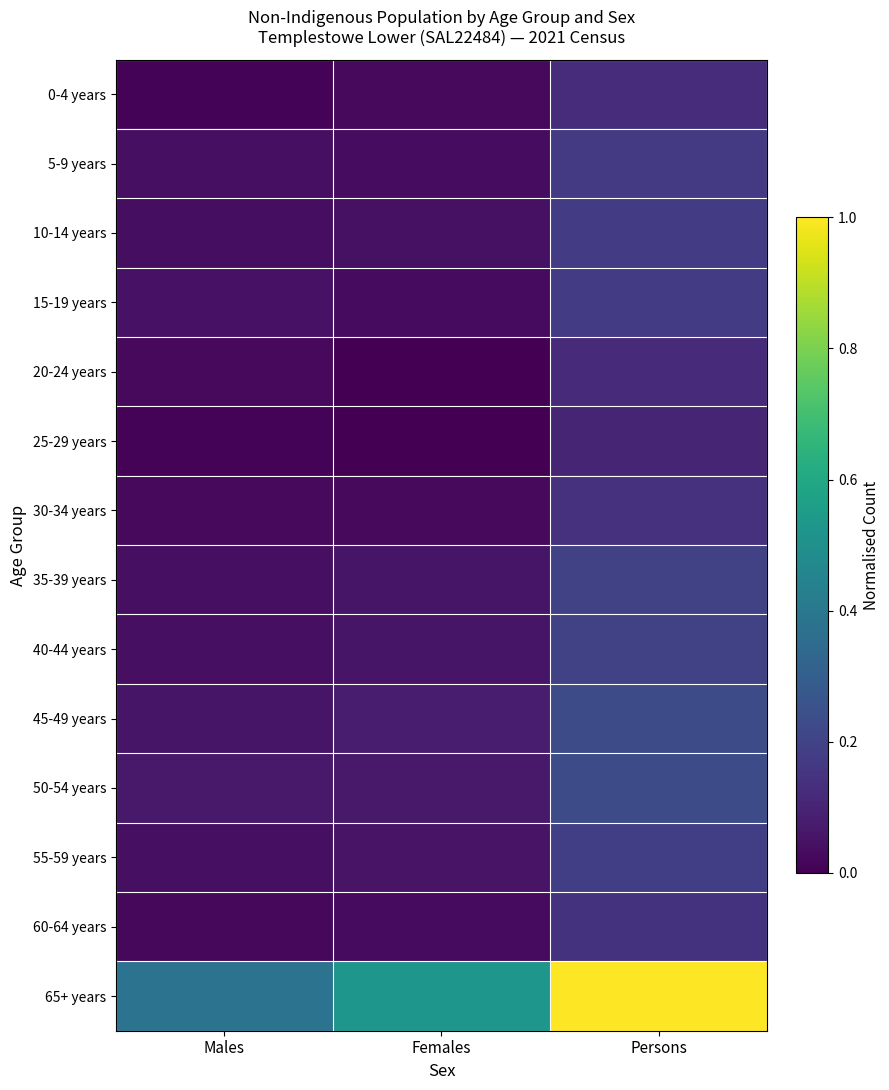

List the series in order of their peak value, highest first.

65+ years, 50-54 years, 45-49 years, 40-44 years, 35-39 years, 55-59 years, 10-14 years, 15-19 years, 5-9 years, 60-64 years, 30-34 years, 0-4 years, 20-24 years, 25-29 years